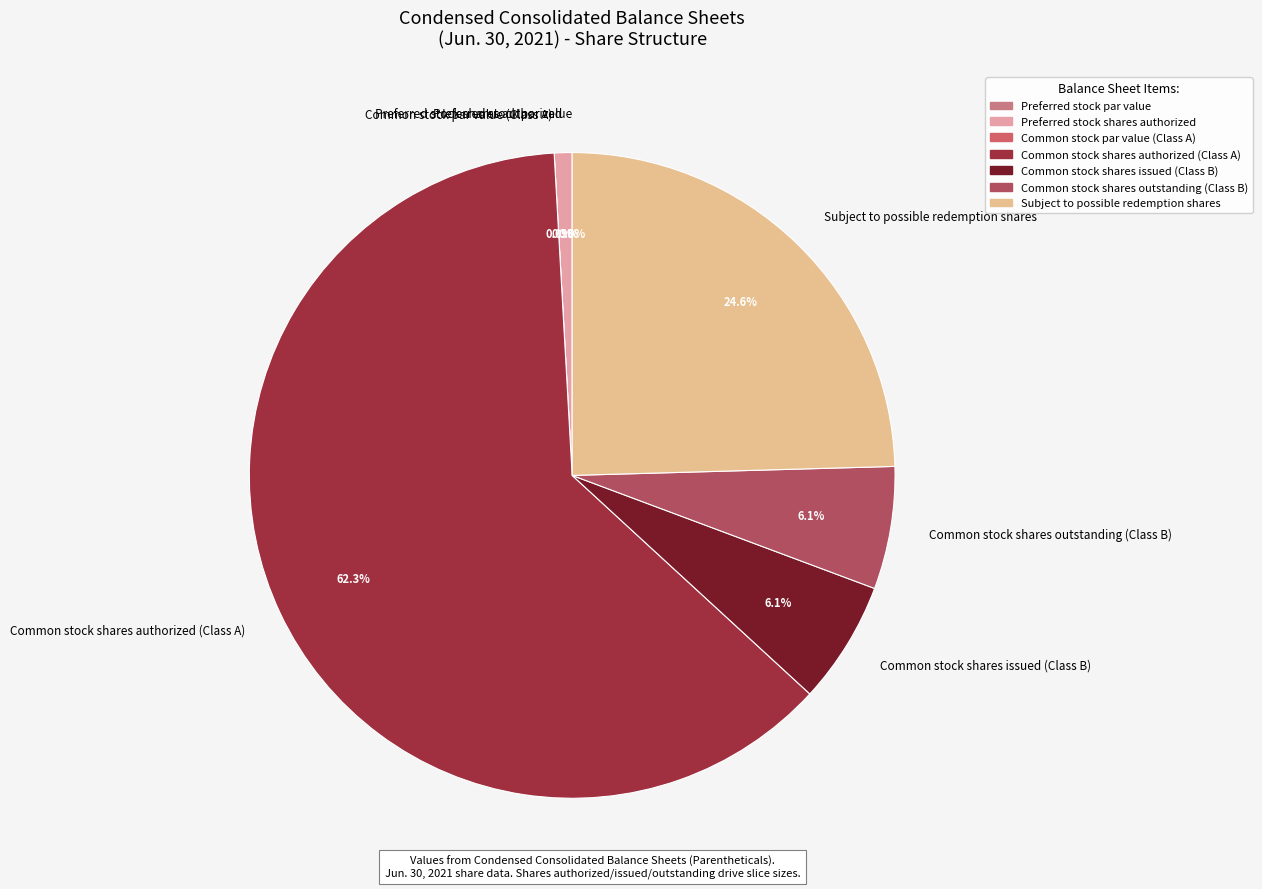

What is the largest slice in the pie chart?

Common stock shares authorized (Class A)